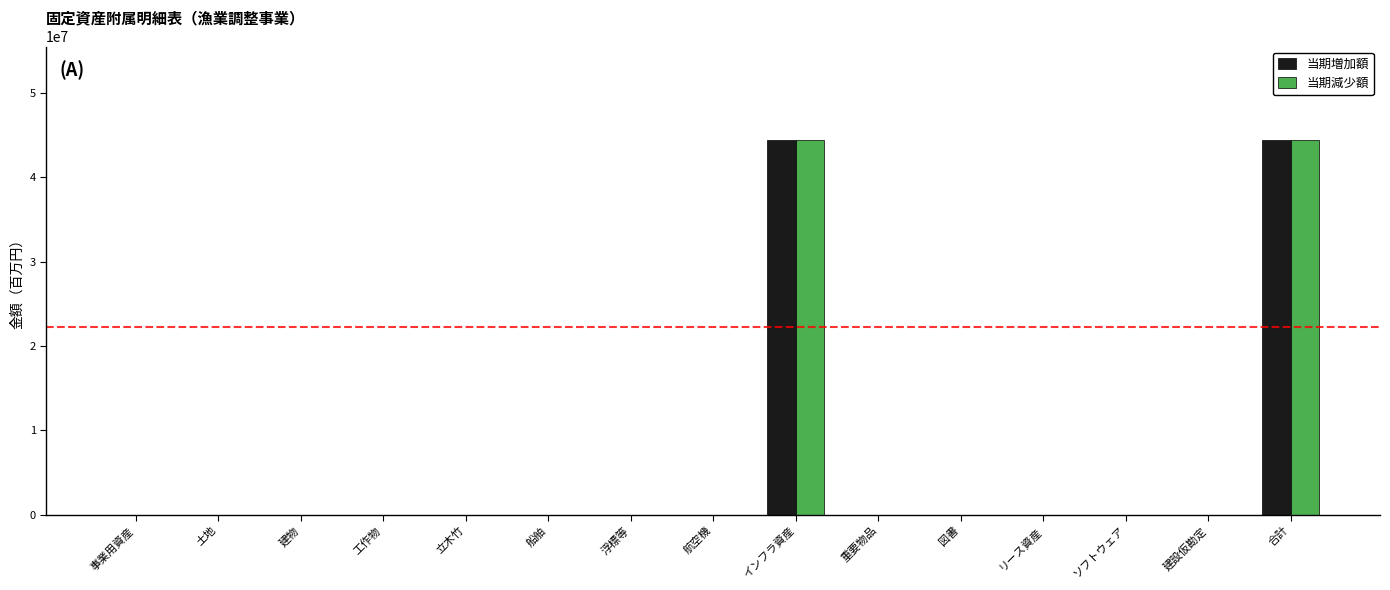

What is the maximum value shown in the chart?

44374000